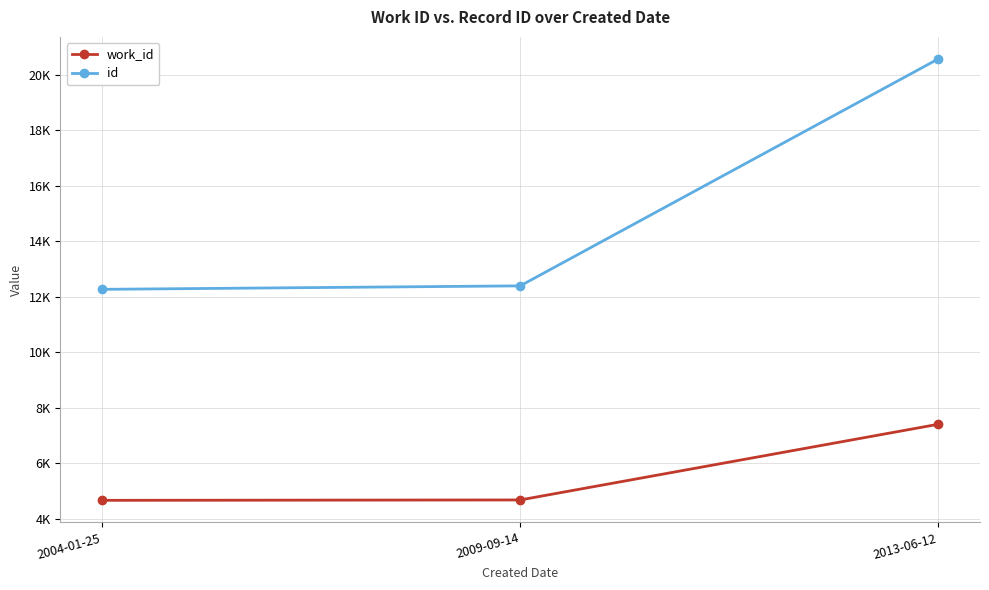

What is the value of the work_id point at the 1st from the left?

4671